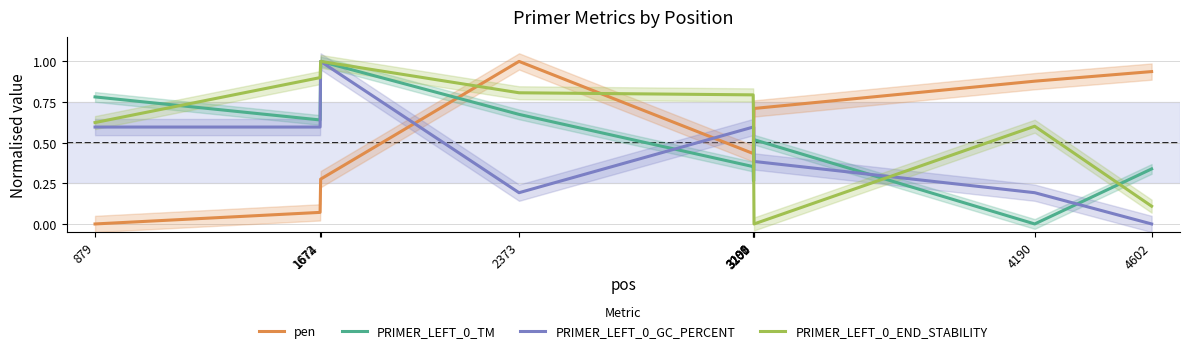

True or false: PRIMER_LEFT_0_GC_PERCENT and pen intersect in this chart.

True